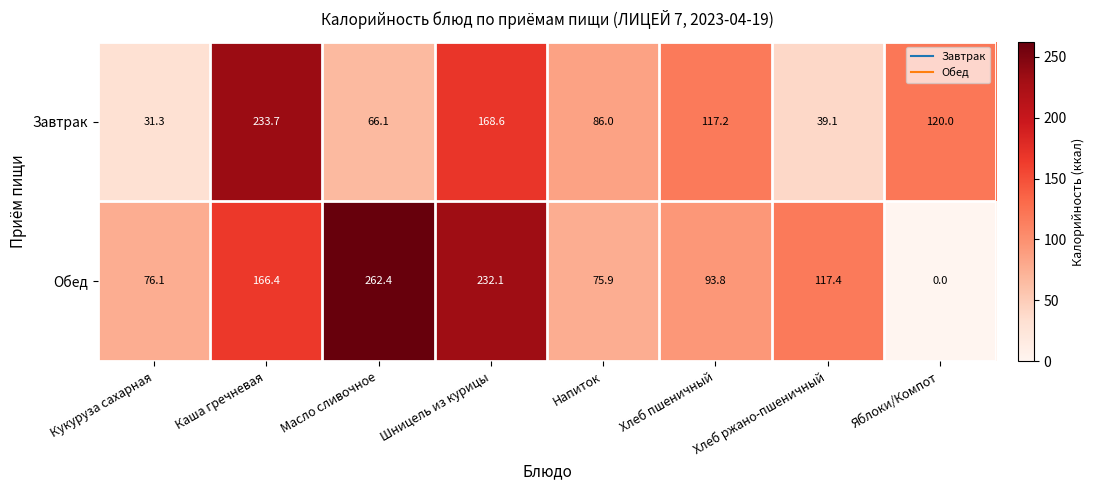

True or false: Обед has a value of 126.4 at Напиток.

False